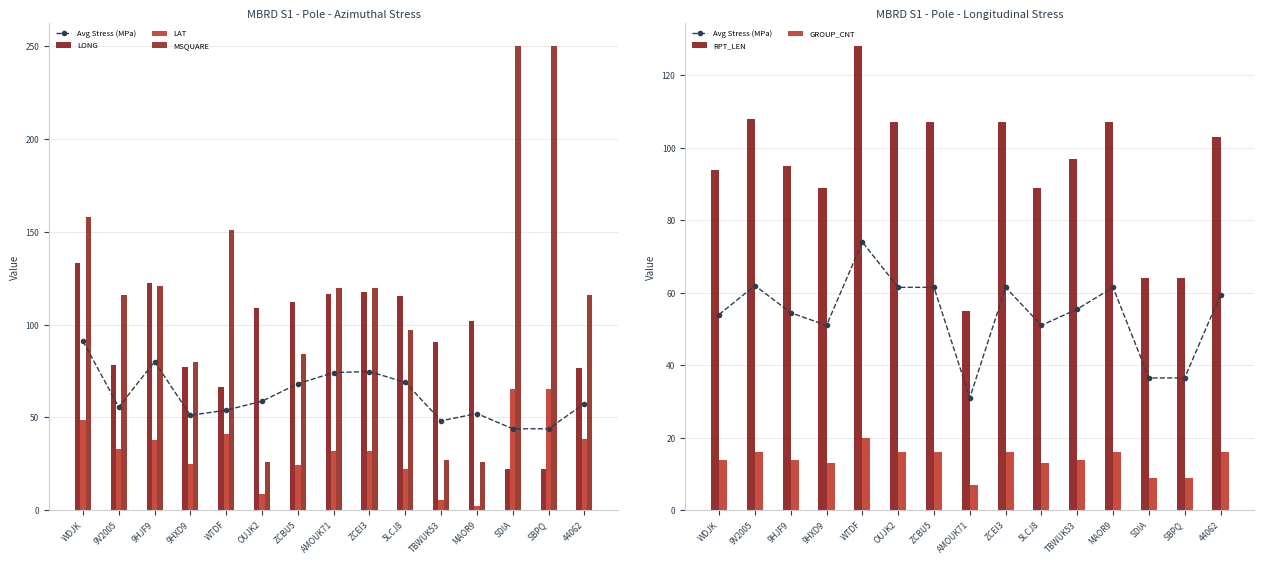

What is the label of the 9th bar from the left?

ZCEI3